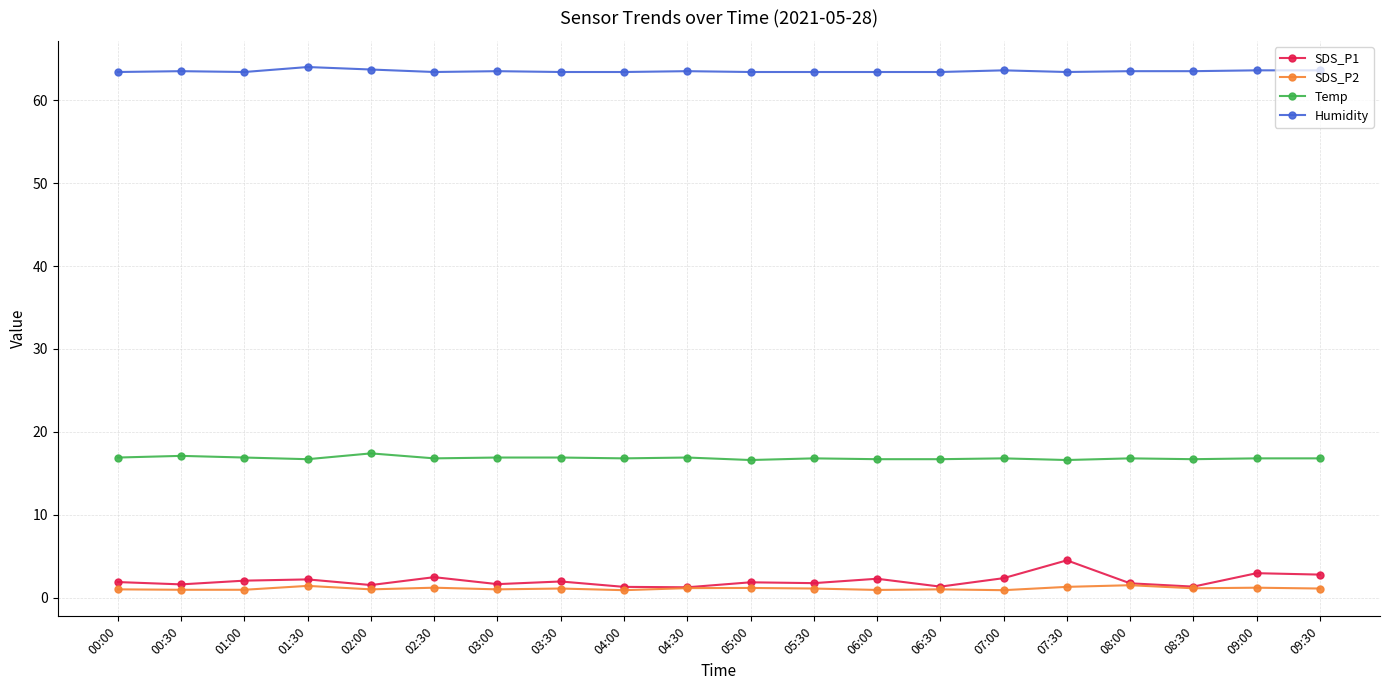

What is the highest value of the SDS_P2 series?

1.5